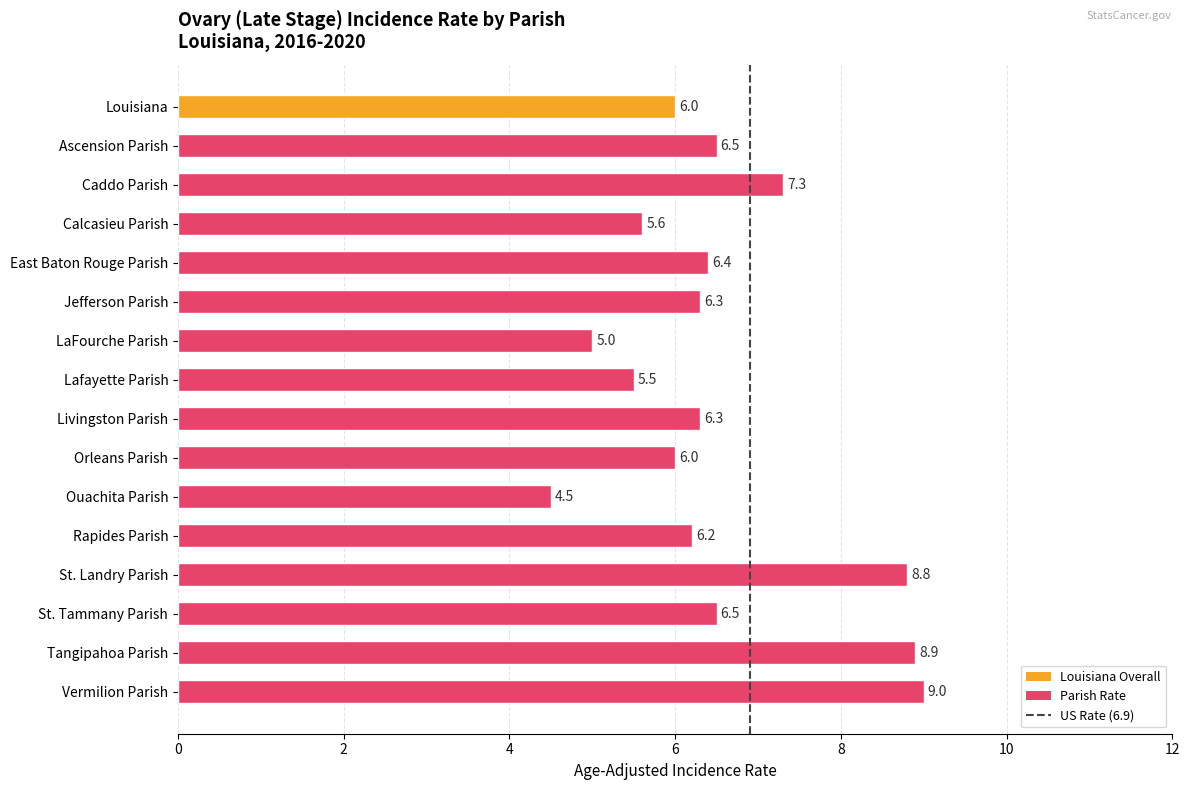

What is the sum of all values?

104.8